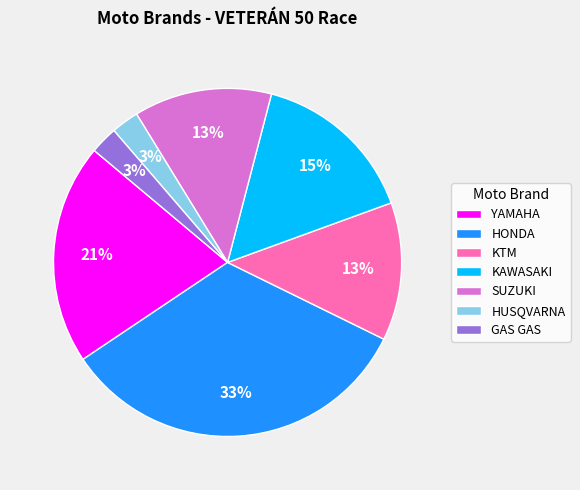

How many slices are in this pie chart?

7